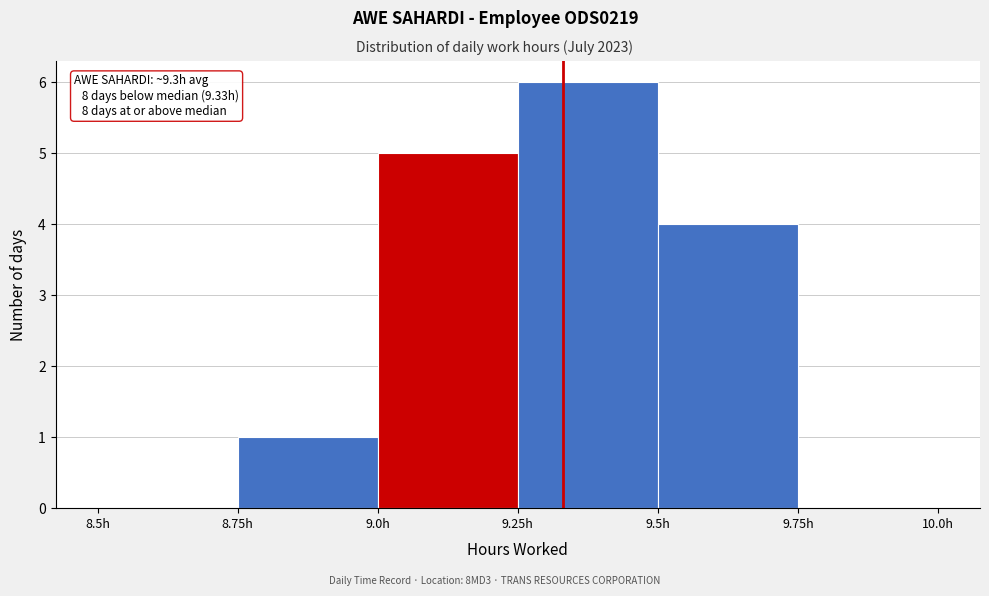

Which range on the x-axis has the tallest bar?

9.25 to 9.50